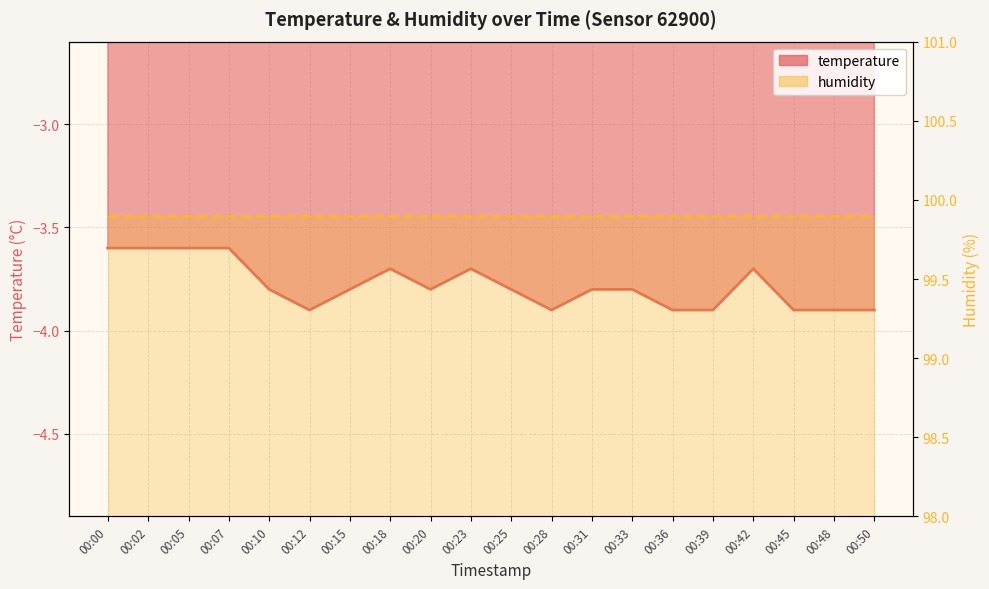

What is the minimum value shown in the chart?

-3.9